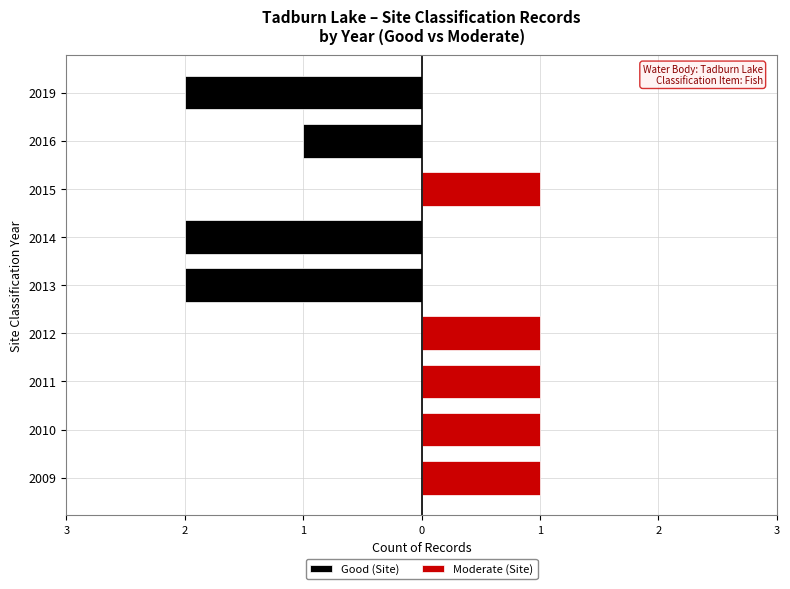

How many categories are shown in the chart?

9